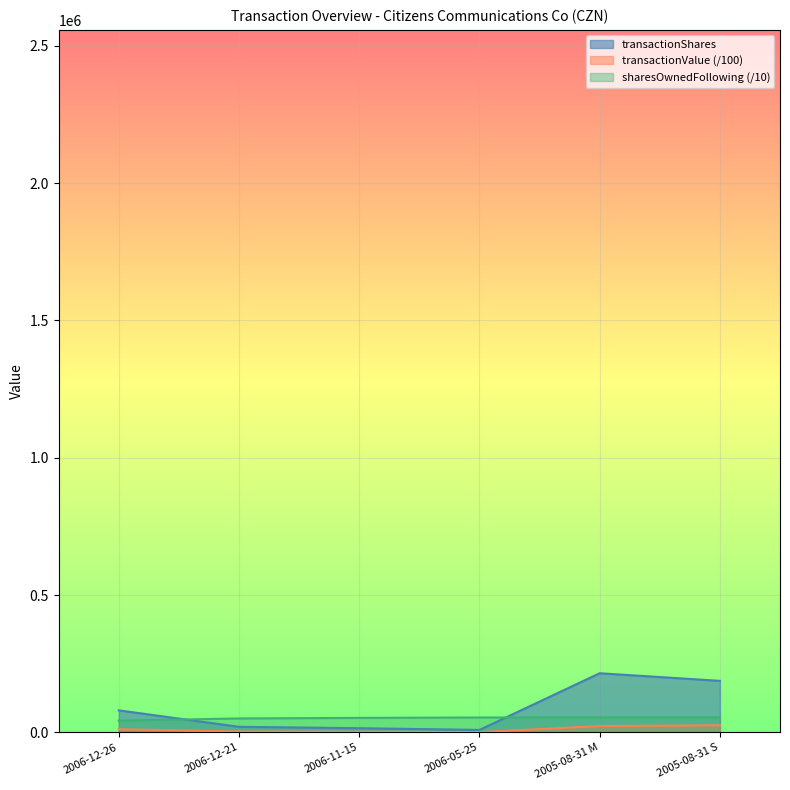

At which category does transactionValue reach its first local valley?

2006-05-25